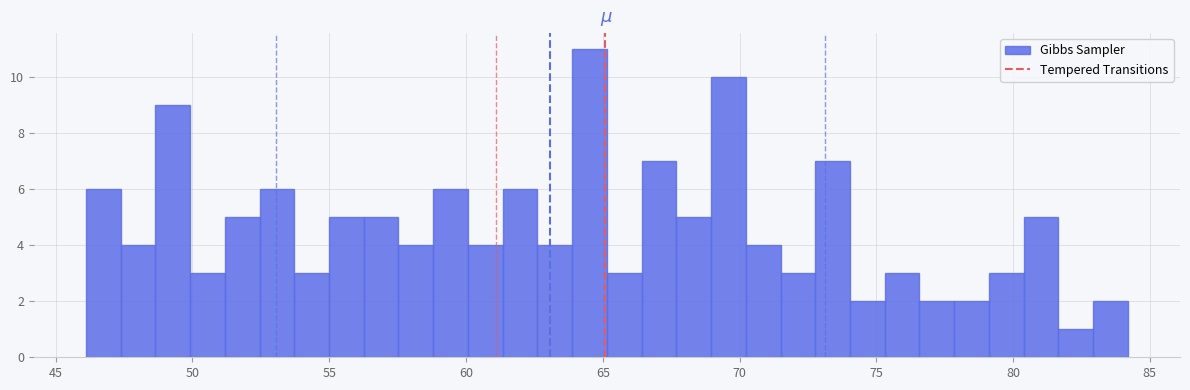

Read against the x-axis, roughly where is the centre of the tallest bar?

64.5